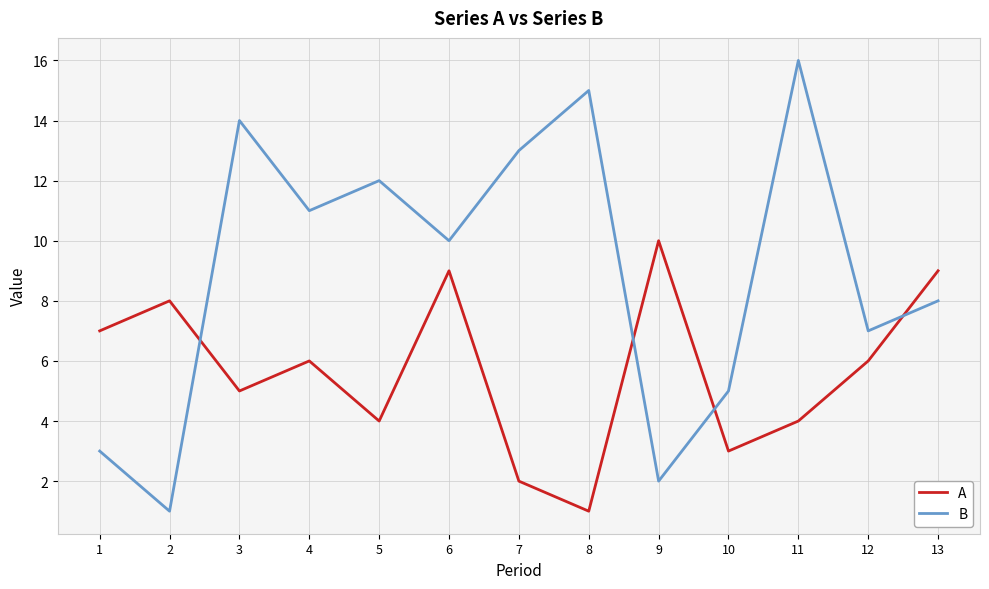

The value of A at 11 is 1. True or false?

False